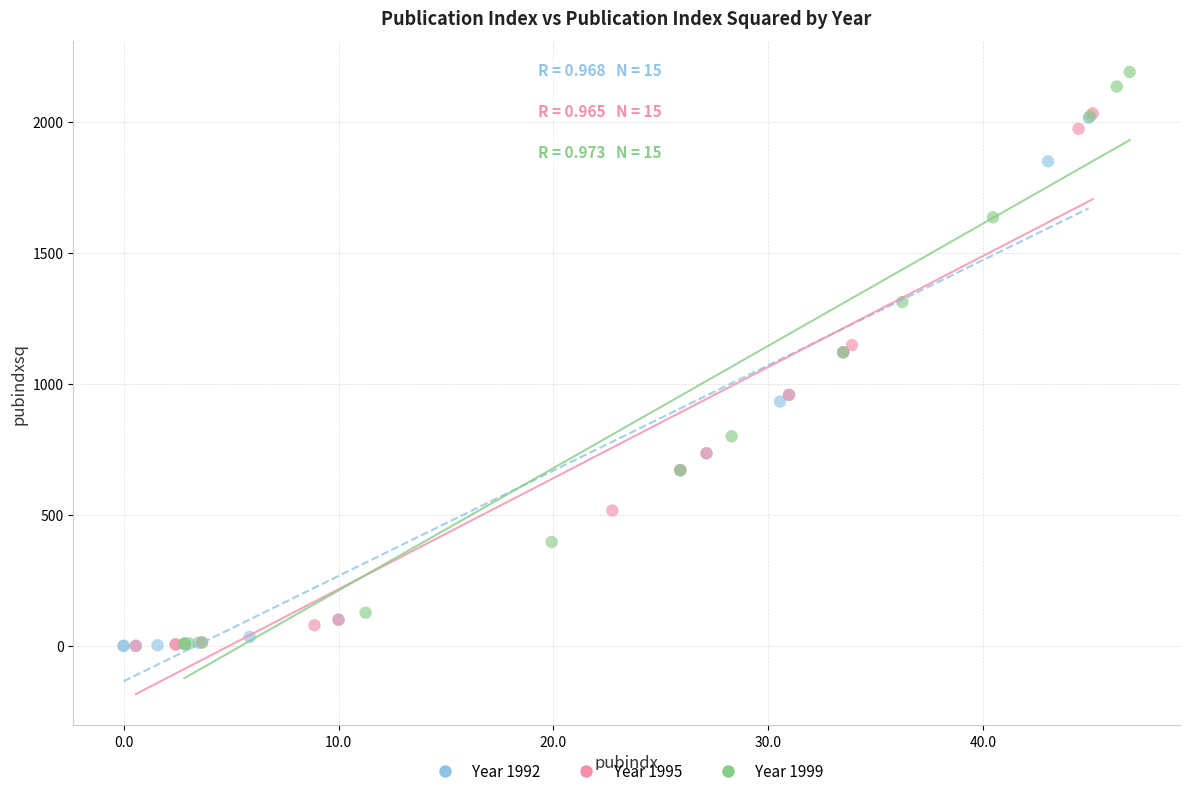

Which series has the widest spread of Y values?

Year 1999